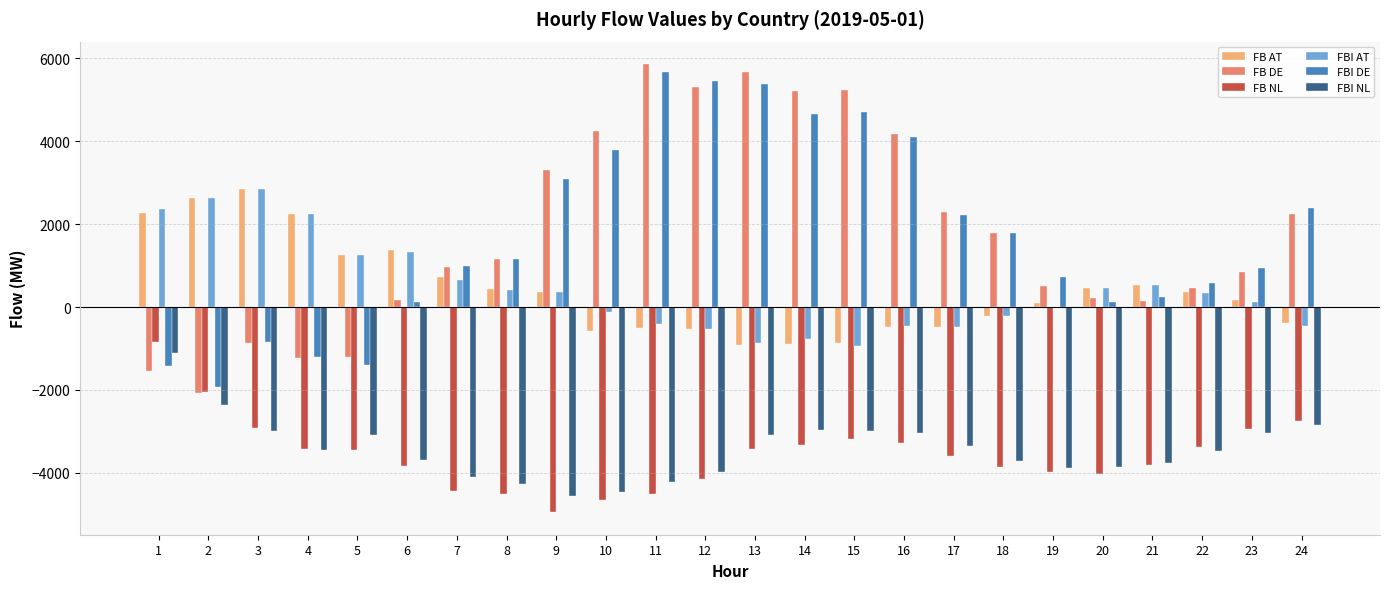

Between 1 and 10, which series saw the biggest shift?

FB DE